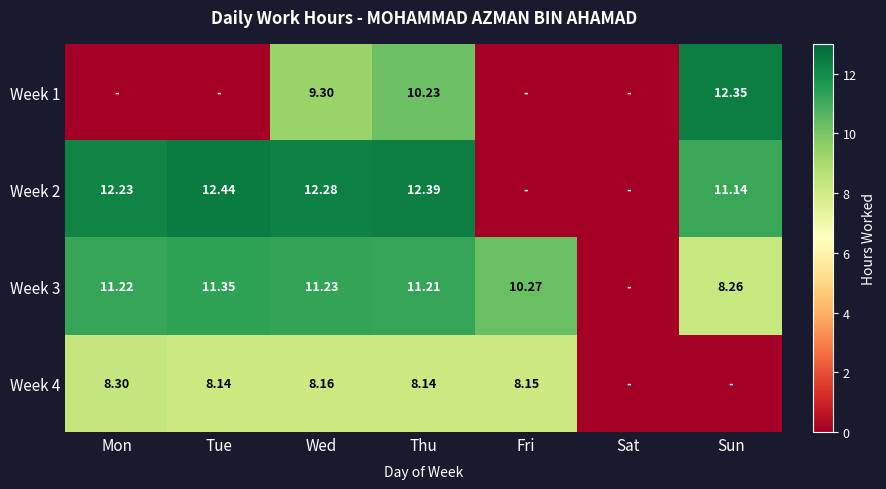

Which label corresponds to the smallest value in the chart?

Mon